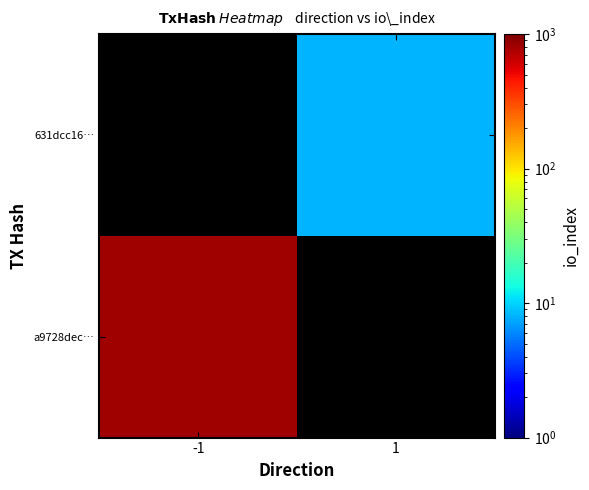

The a9728dec… series shows 332.4 at -1. True or false?

False